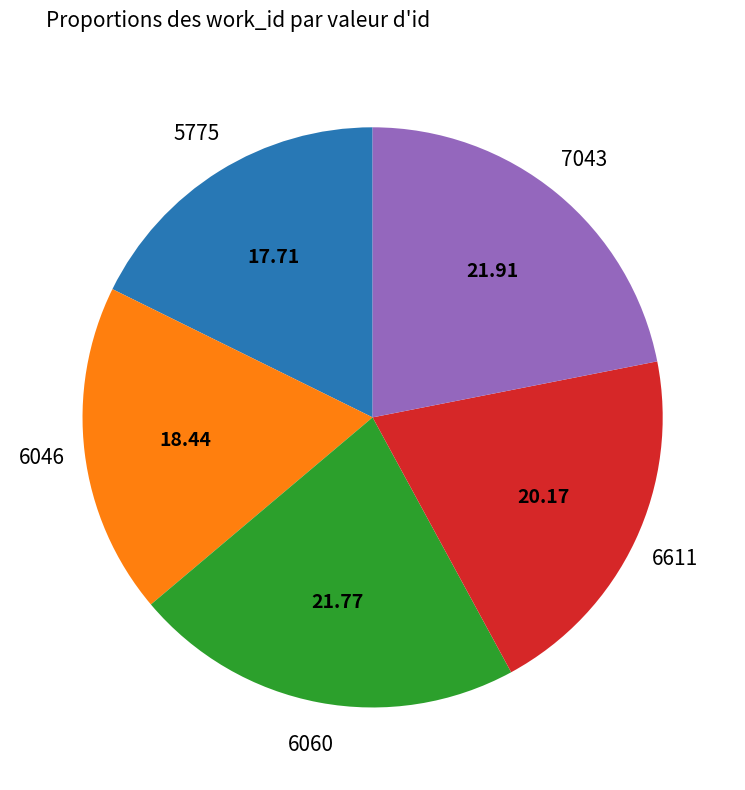

How many slices are in this pie chart?

5